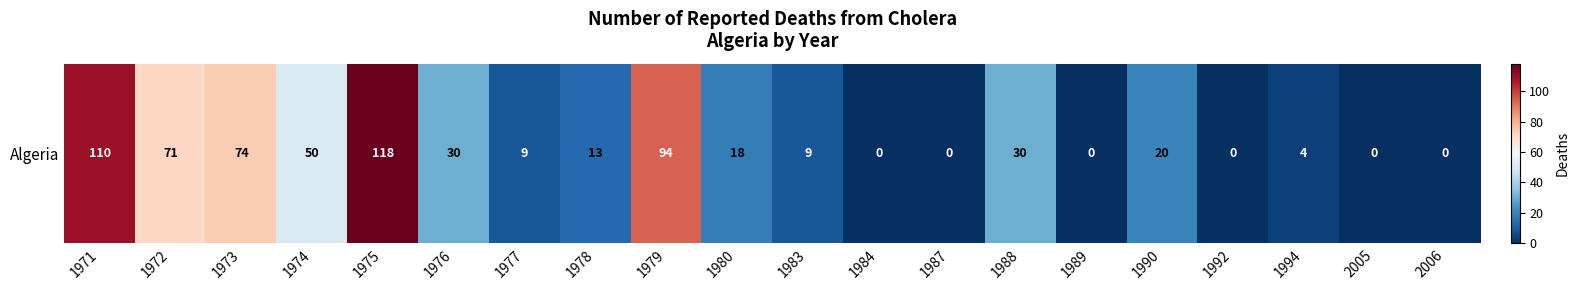

What is the change in value from 1974 to 1975?

+68